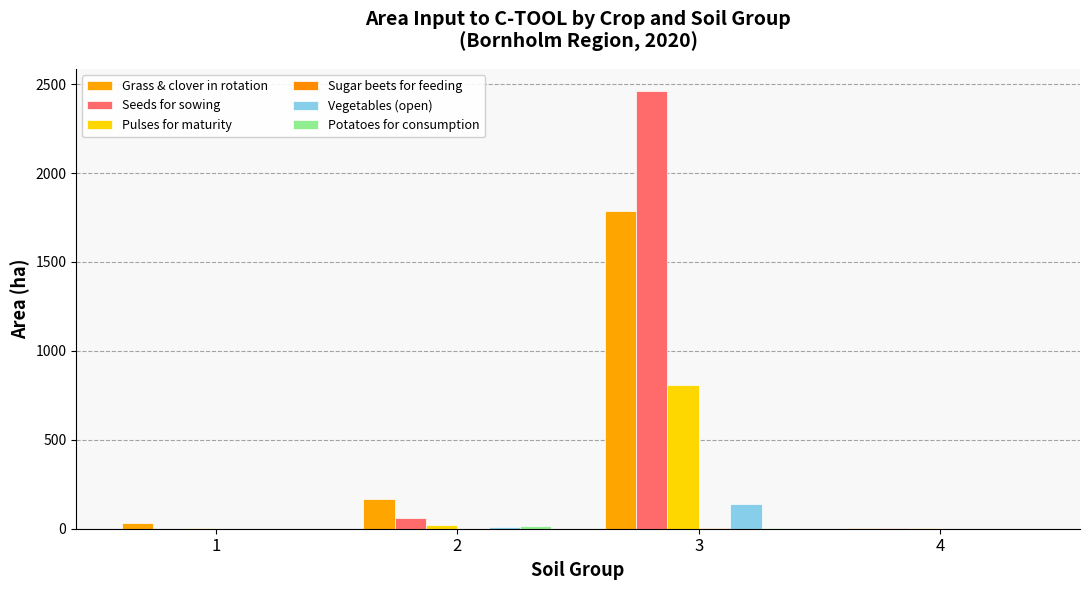

Which series has the largest range (max minus min)?

Seeds for sowing